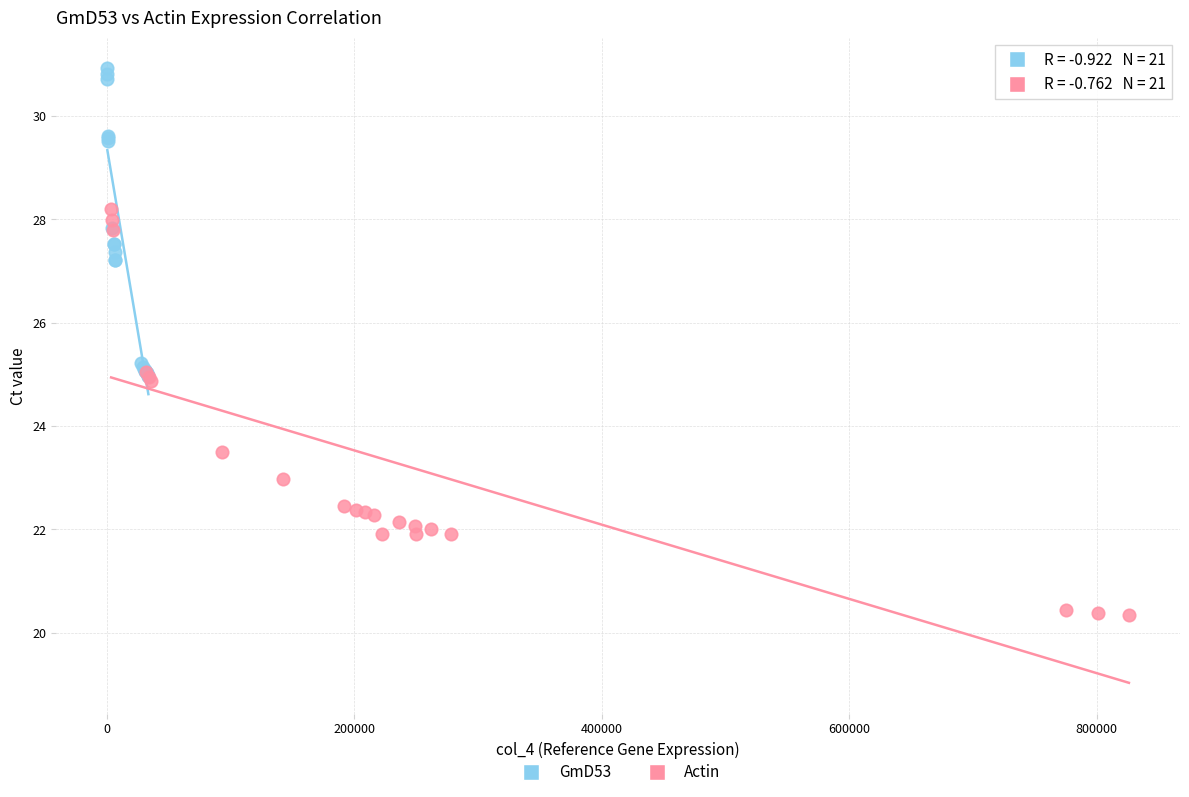

Which series contains the lowest Y value?

Actin